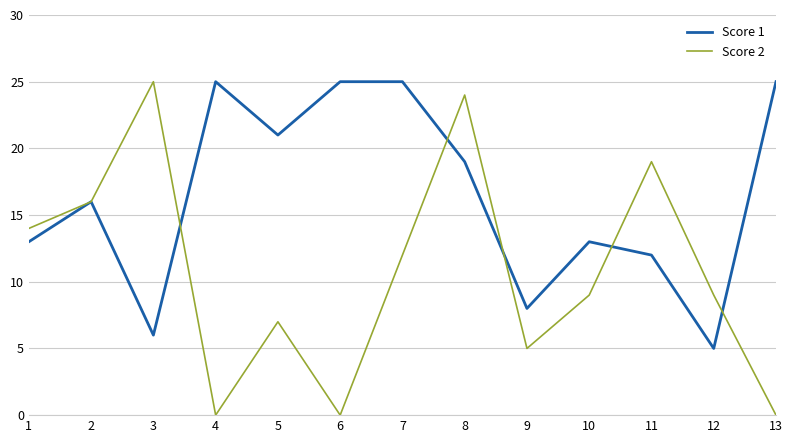

Reading right to left, list all the values displayed in this chart.

Score 1: 13=25	12=5	11=12	10=13	9=8	8=19	7=25	6=25	5=21	4=25	3=6	2=16	1=13
Score 2: 13=0	12=9	11=19	10=9	9=5	8=24	7=12	6=0	5=7	4=0	3=25	2=16	1=14